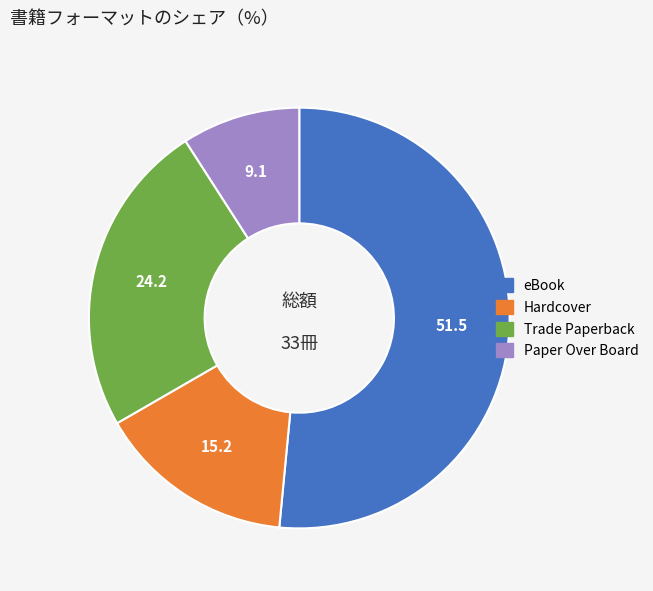

What is the smallest slice in the pie chart?

Paper Over Board